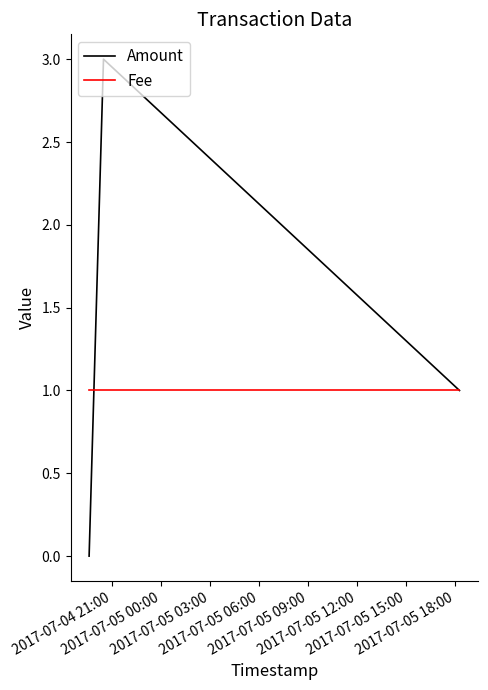

Rank the series by their average value, from lowest to highest.

Fee, Amount